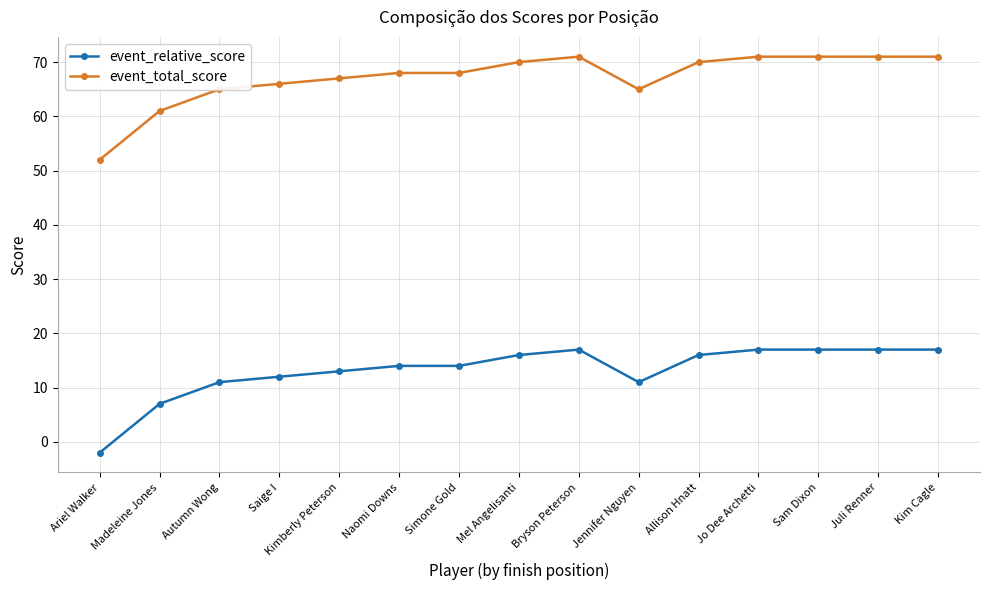

What position from the left is Autumn Wong?

3